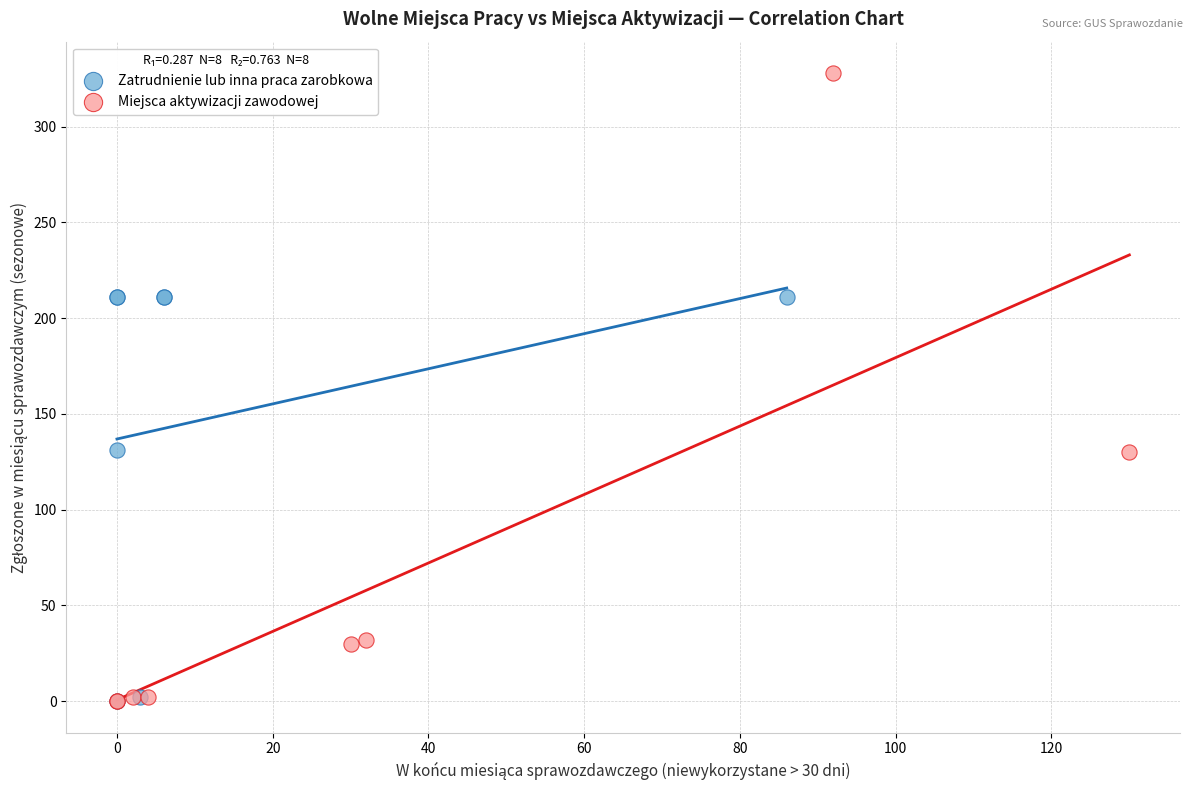

Which series has the largest Y range (max minus min)?

Miejsca aktywizacji zawodowej